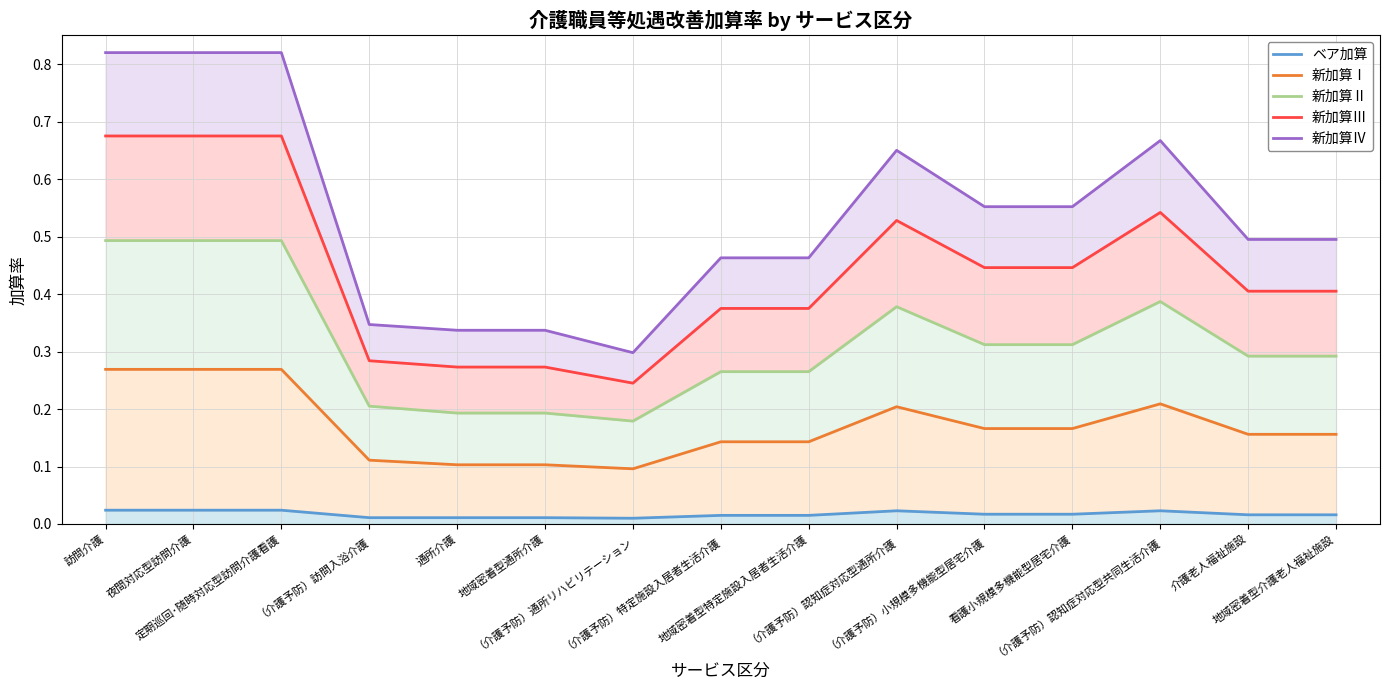

How many lines are shown in the chart?

5